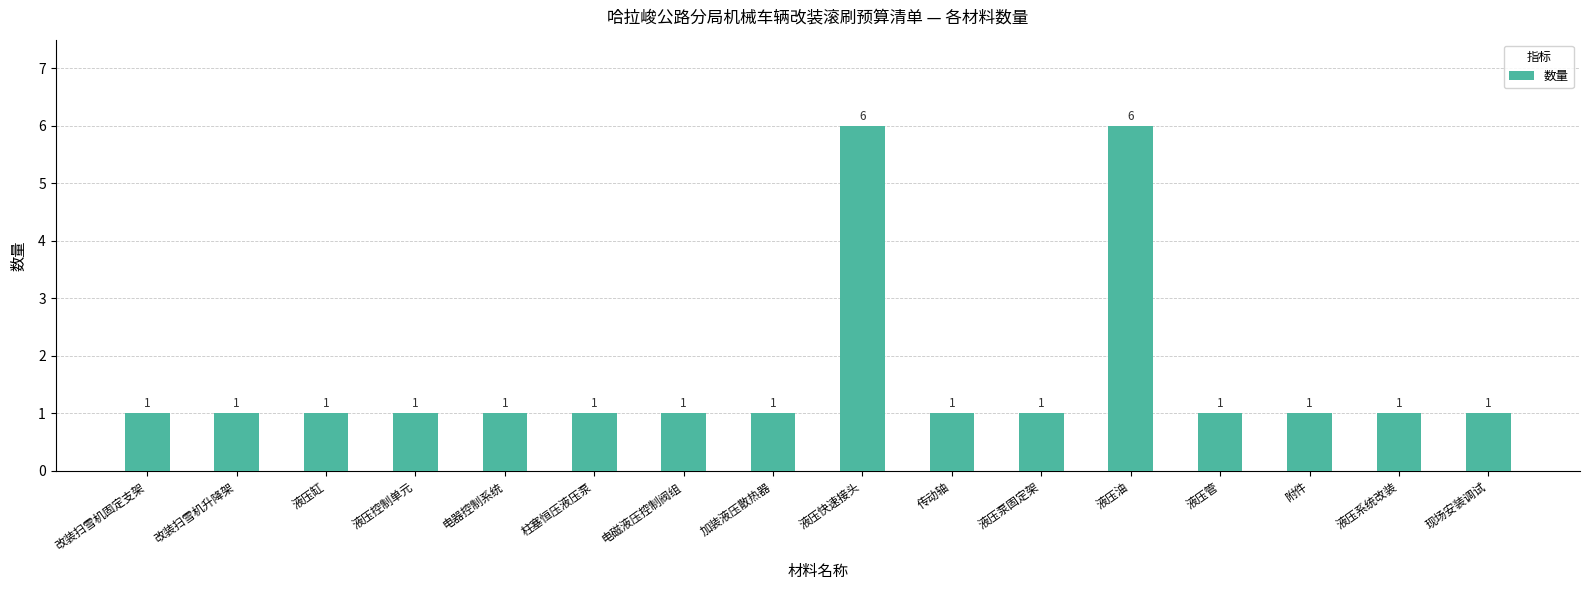

What is the difference between the maximum and second lowest values?

5